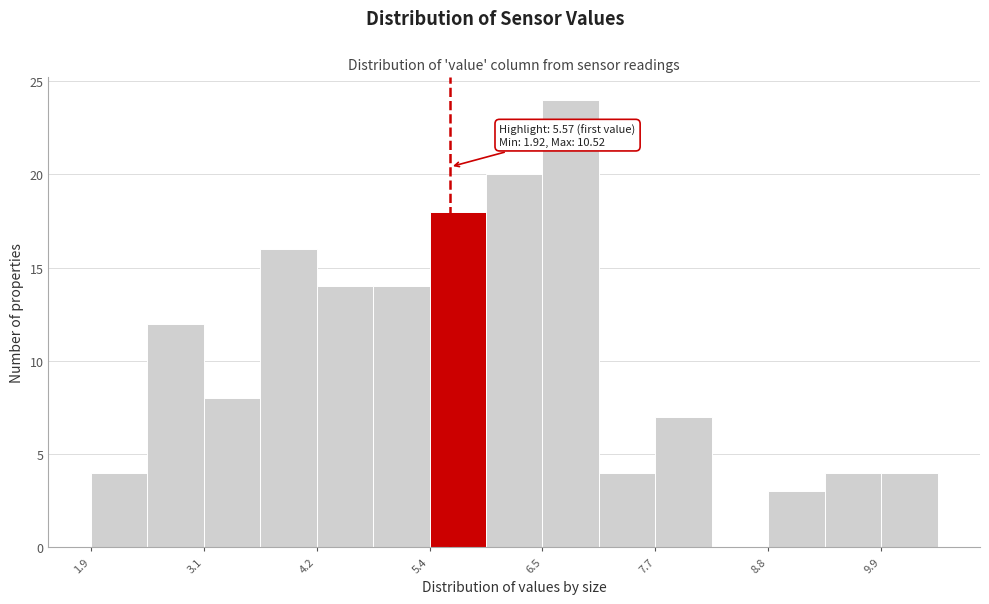

Around what value on the x-axis is the tallest bar? Give the approximate position of its centre, as read against the axis.

6.8